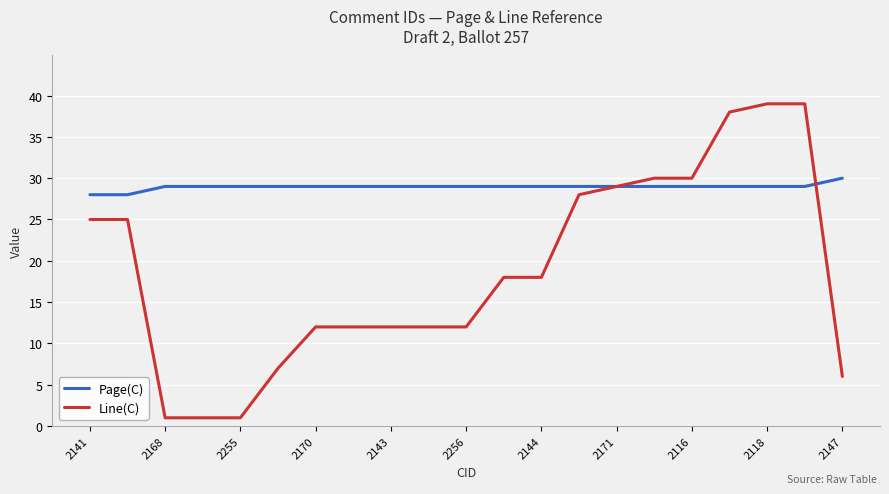

Which series has the largest total across all categories?

Page(C)